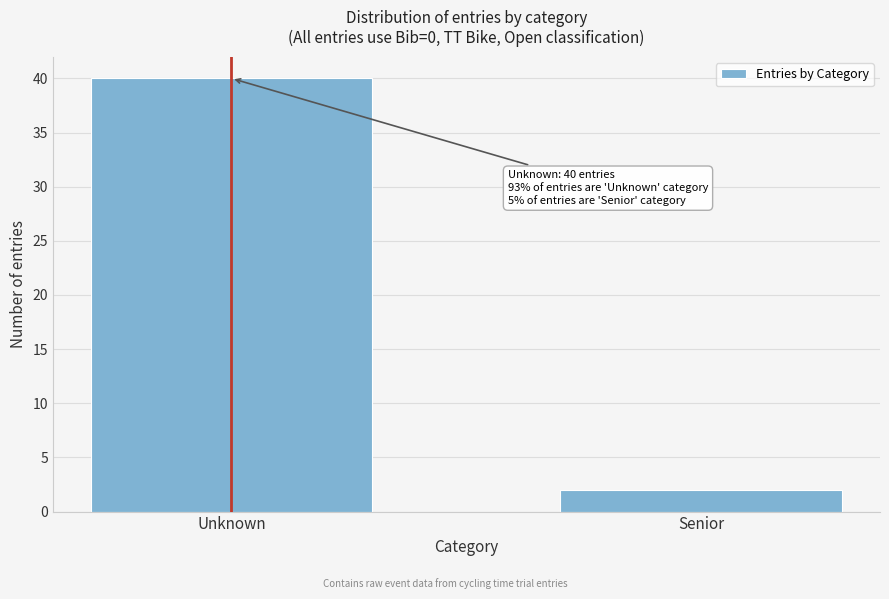

Reading right to left, what are all the values shown in this chart?

Senior=2	Unknown=40